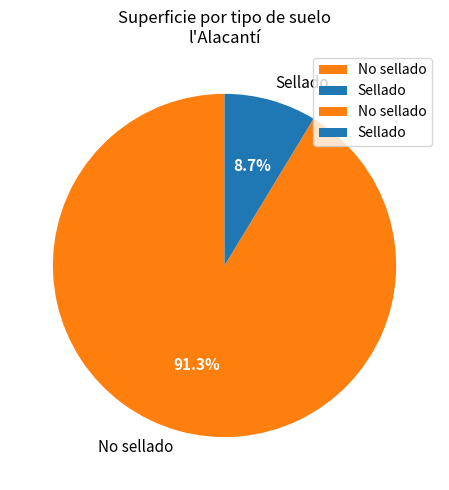

Rank the categories by value from lowest to highest.

Sellado, No sellado